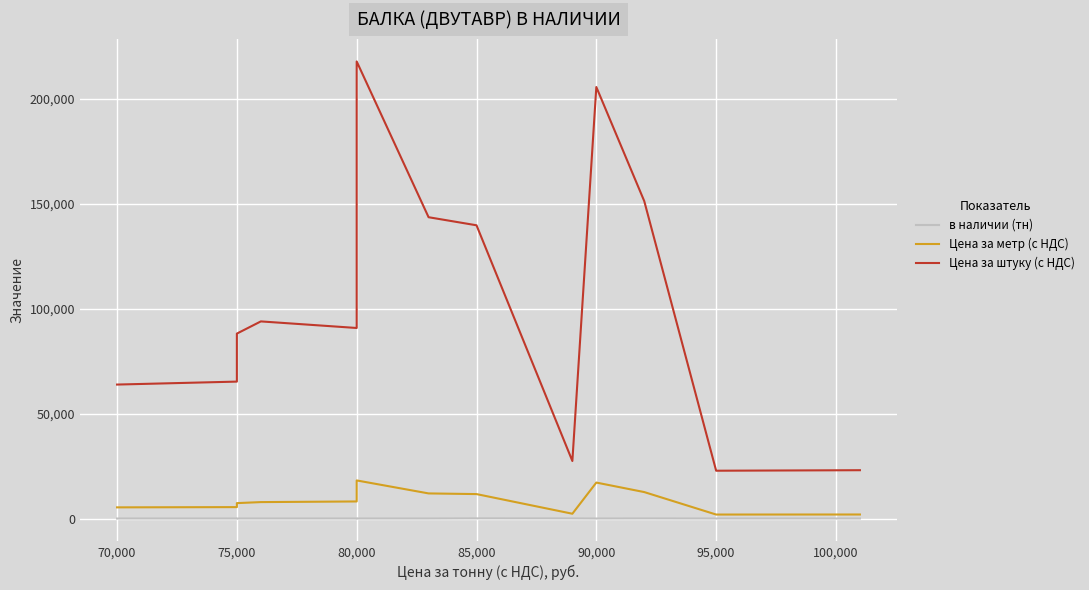

What is the spread (max minus min) of values at 80,000?

93933.5